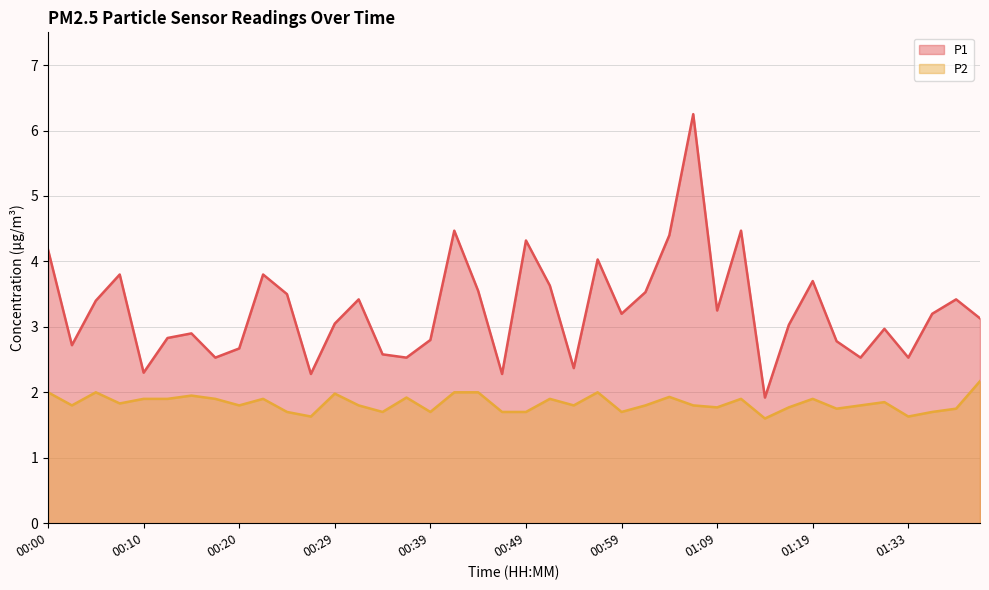

Where is P1 nearest to the value 4?

00:56